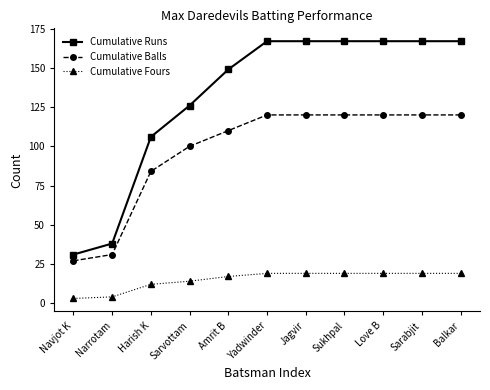

What is the greatest value displayed?

167